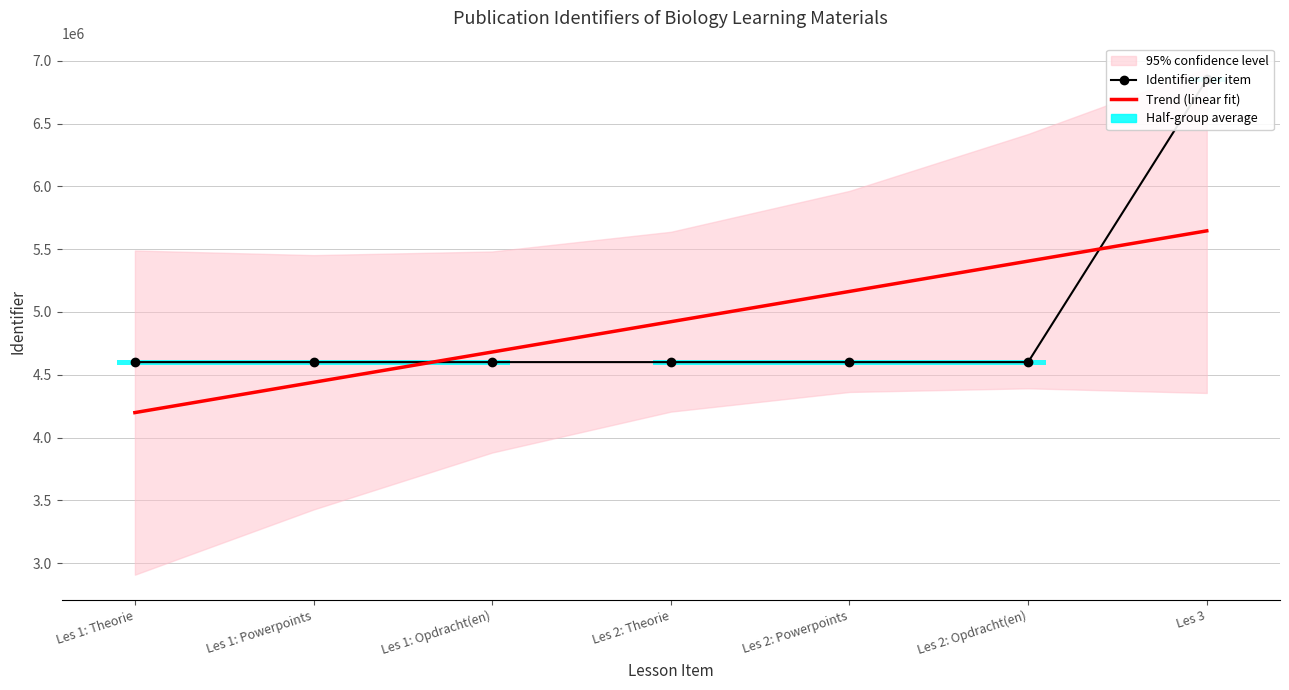

What is the difference between the maximum and minimum values in the Trend (linear fit) series?

1446738.2